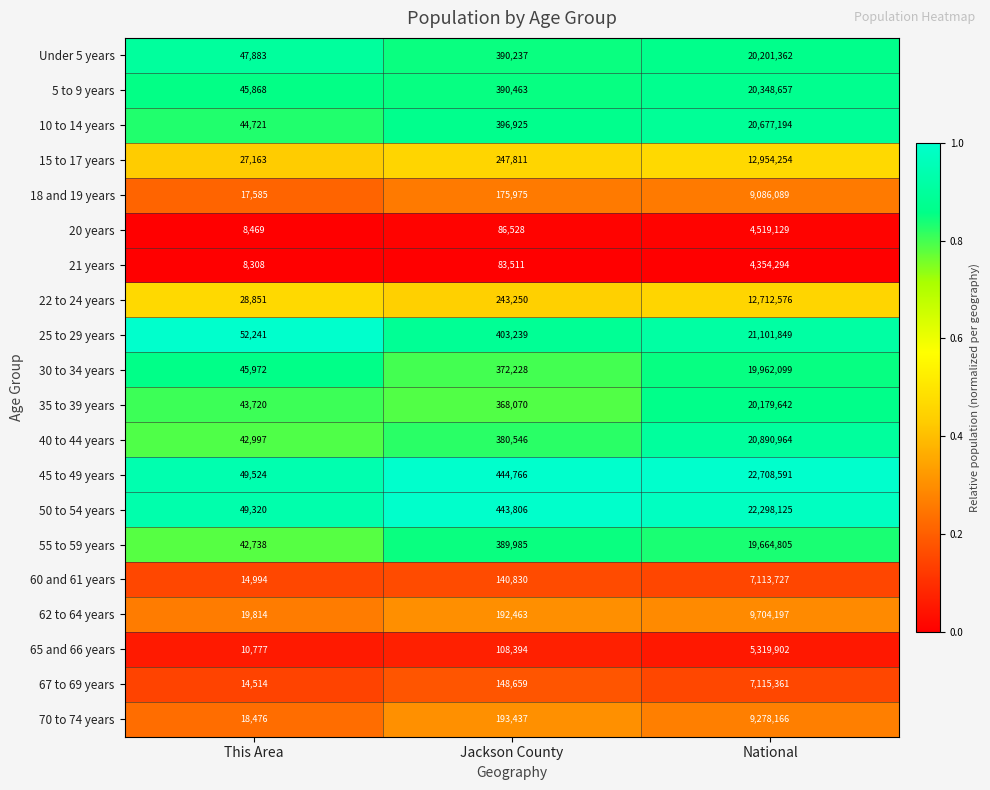

What is the total value across all series at Jackson County?

5601123